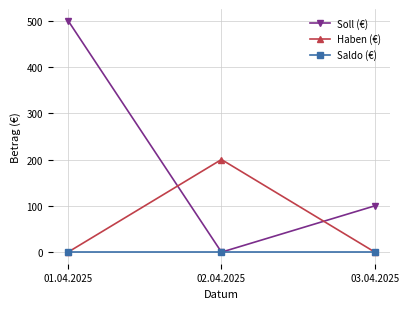

What is the average value of the Soll (€) series?

200